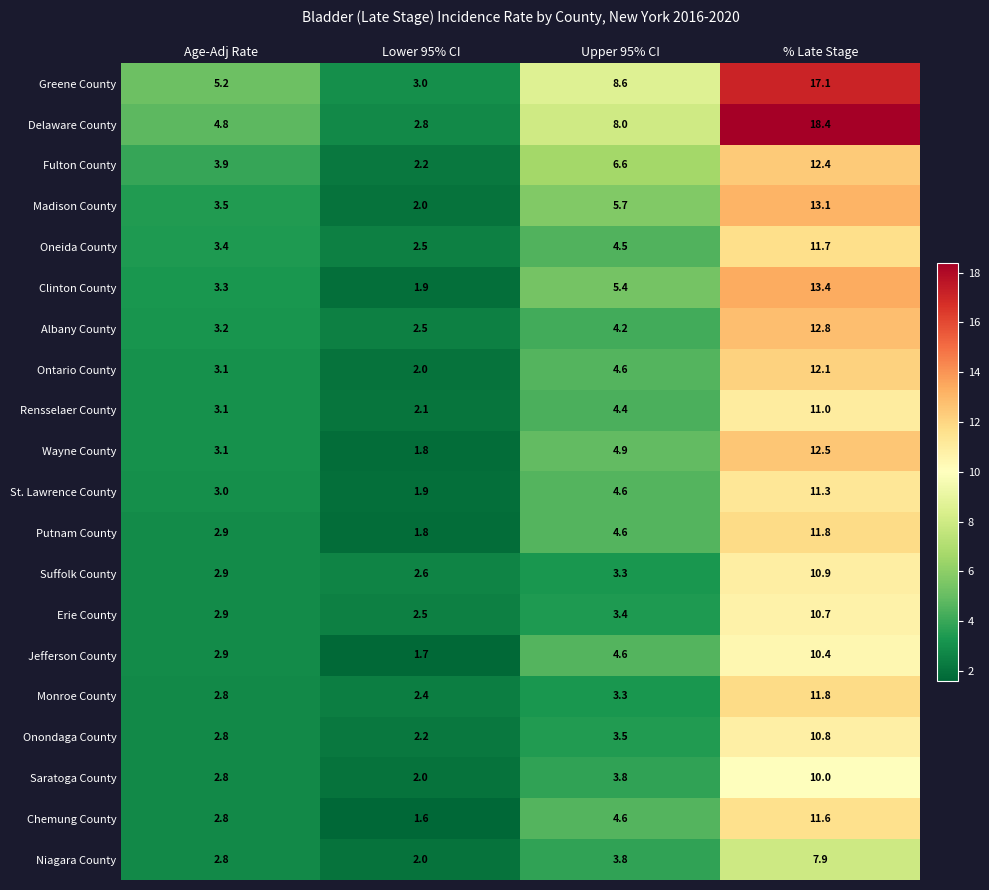

At which label does Wayne County first exceed 4?

Upper 95% CI